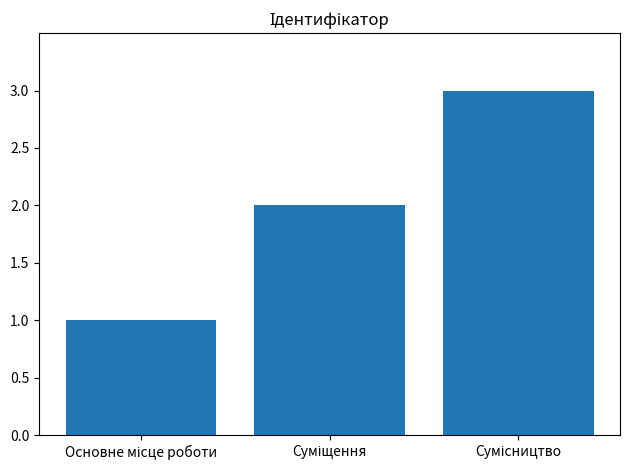

What is the sum of all values?

6